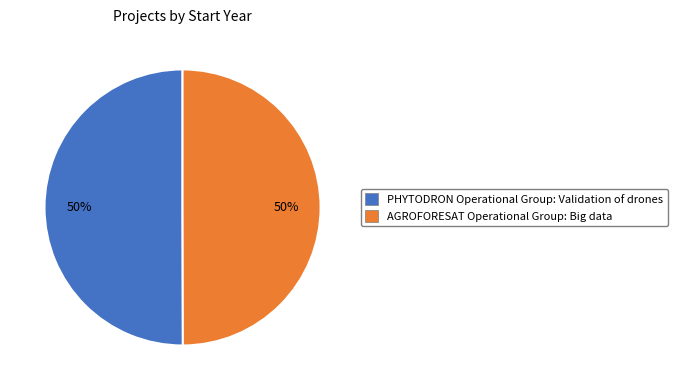

Do PHYTODRON Operational Group: Validation of drones and AGROFORESAT Operational Group: Big data together represent more than half of the pie?

Yes